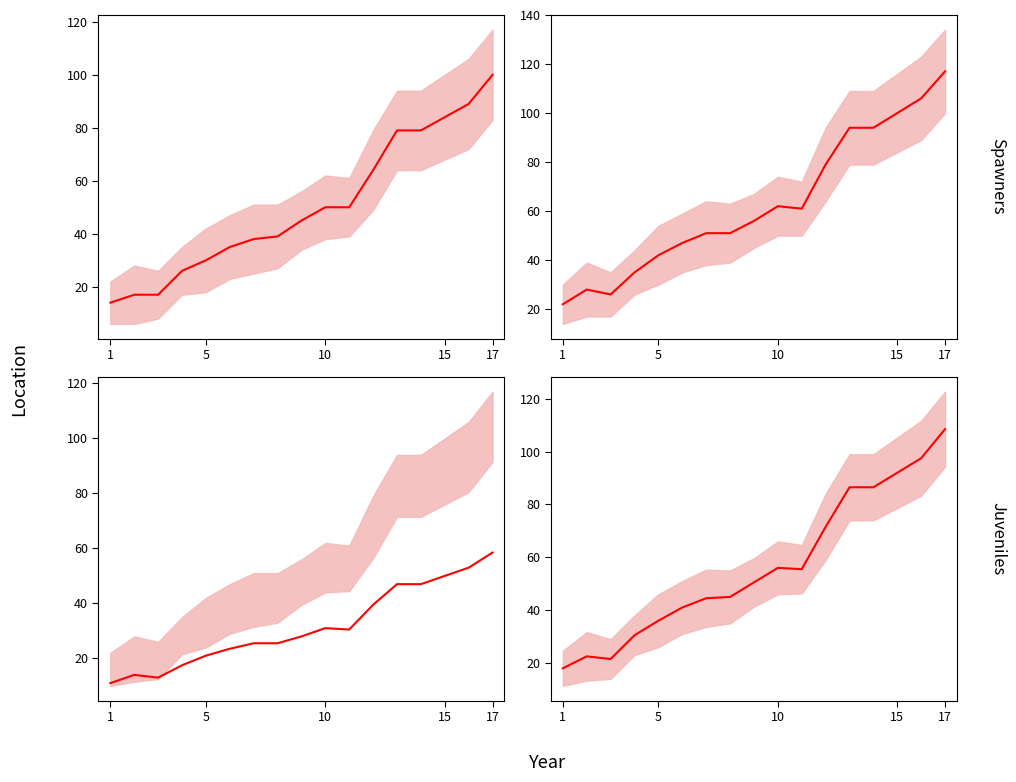

Approximately how many times larger is the value at 5 compared to 16?

0.4